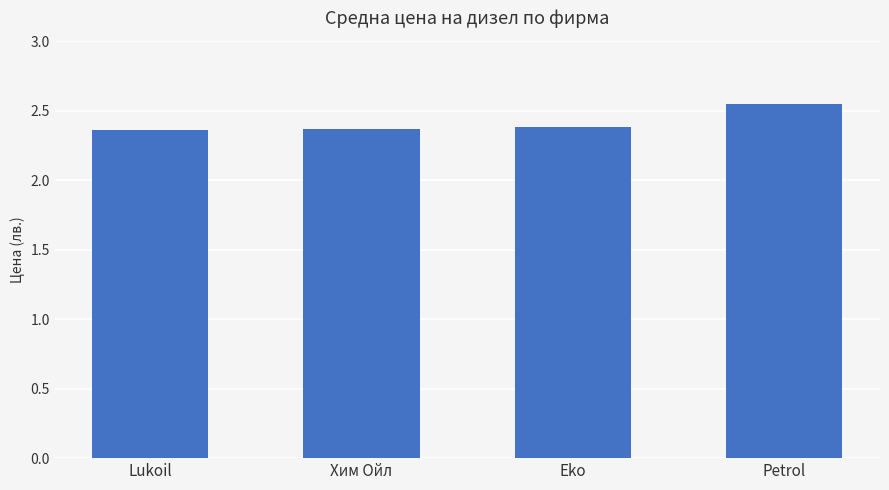

Which category has the highest value across all series?

Petrol